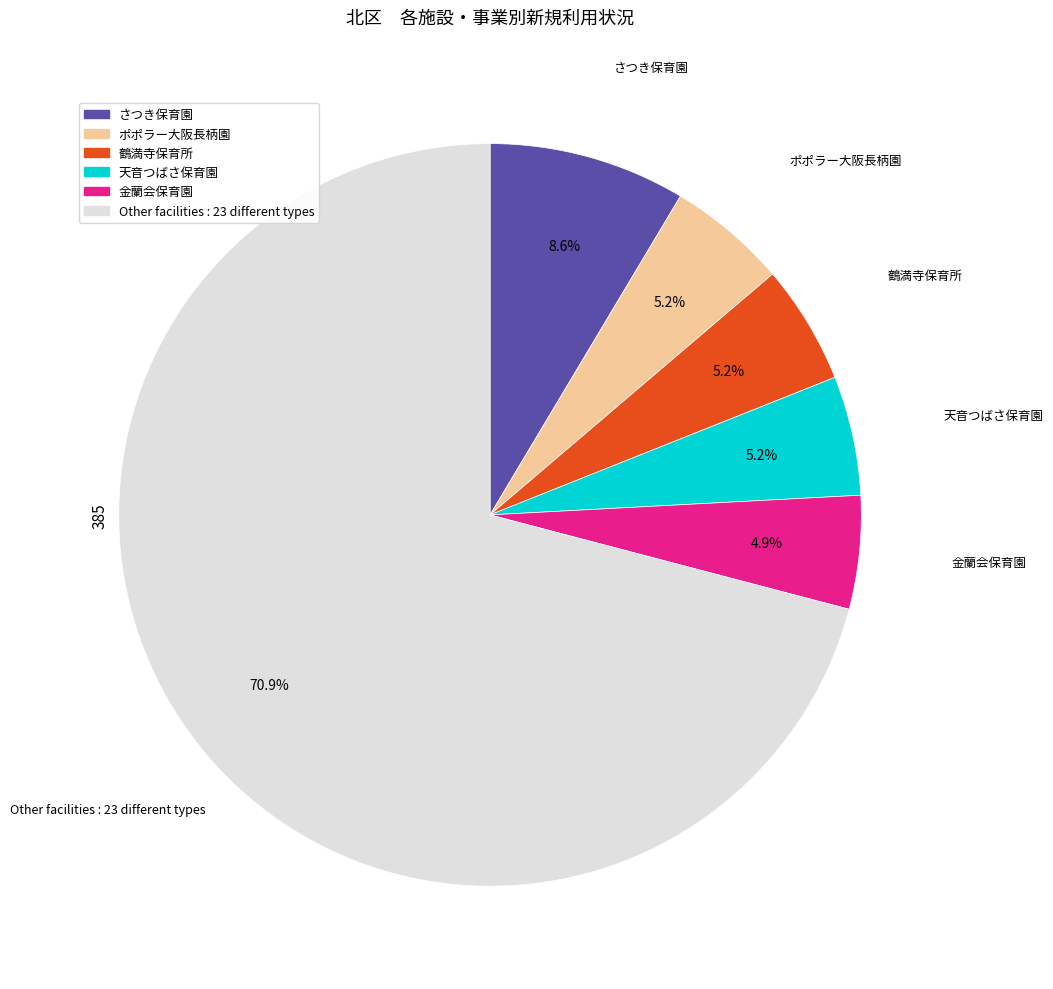

Is there a majority slice in this chart?

Yes